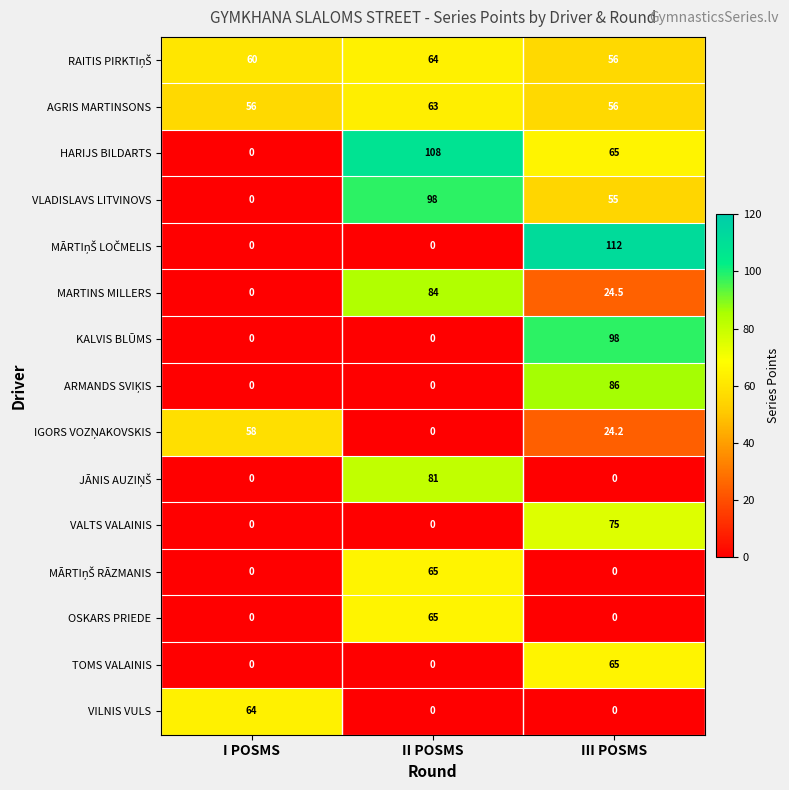

How many distinct data groups are displayed?

15